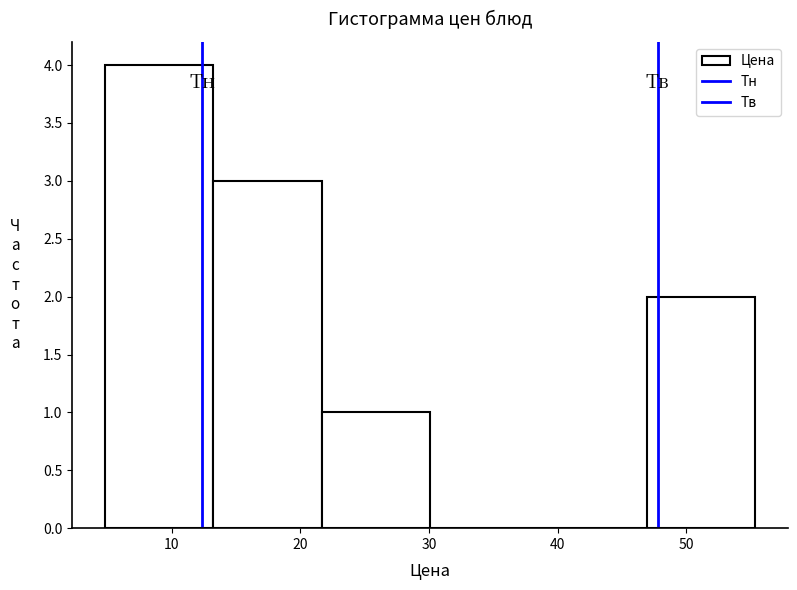

Reading left to right, list every bar in this chart as the range it spans on the x-axis followed by its height. Neither the bar edges nor the heights are printed on the chart, so give them approximately, as read against the axes.

5 to 13: 4
13 to 22: 3
22 to 30: 1
30 to 39: 0
39 to 47: 0
47 to 55: 2